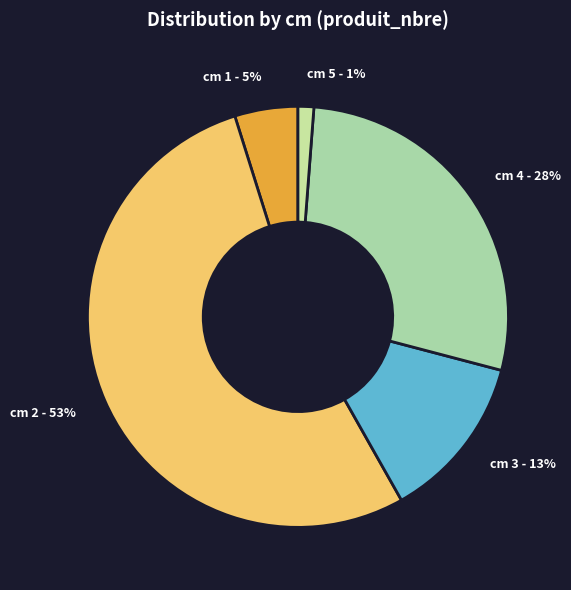

Which category has the biggest portion of the pie?

cm 2 - 53%